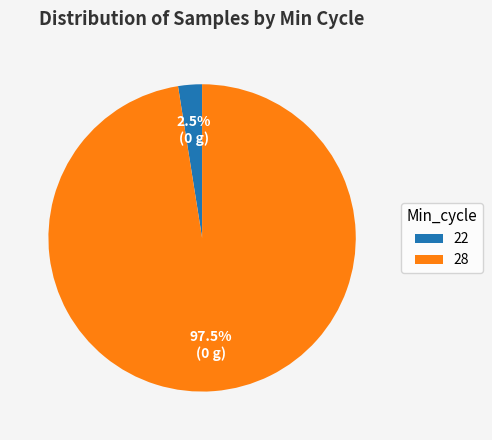

How much of the chart is everything except 28?

2.5%